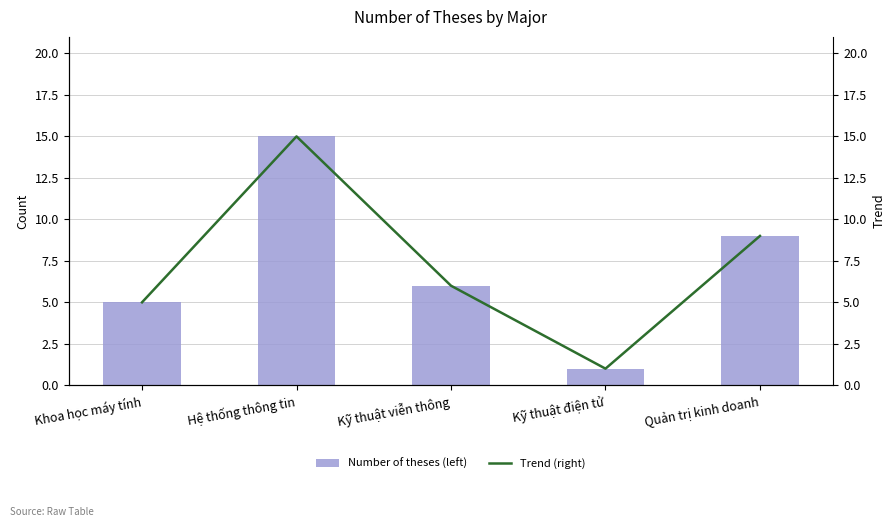

How many distinct data groups are displayed?

2